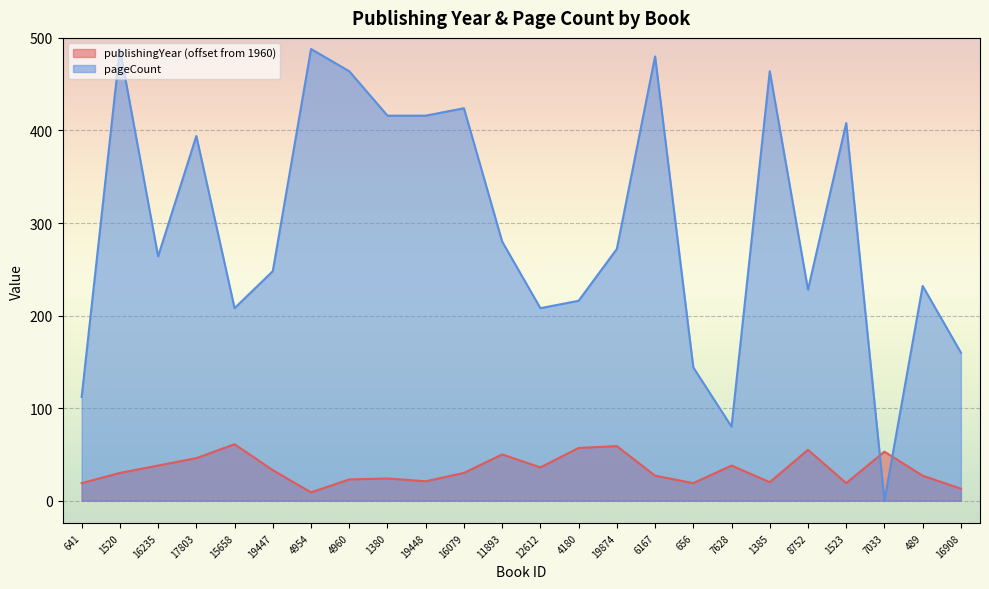

How many data points in publishingYear are above 30?

11